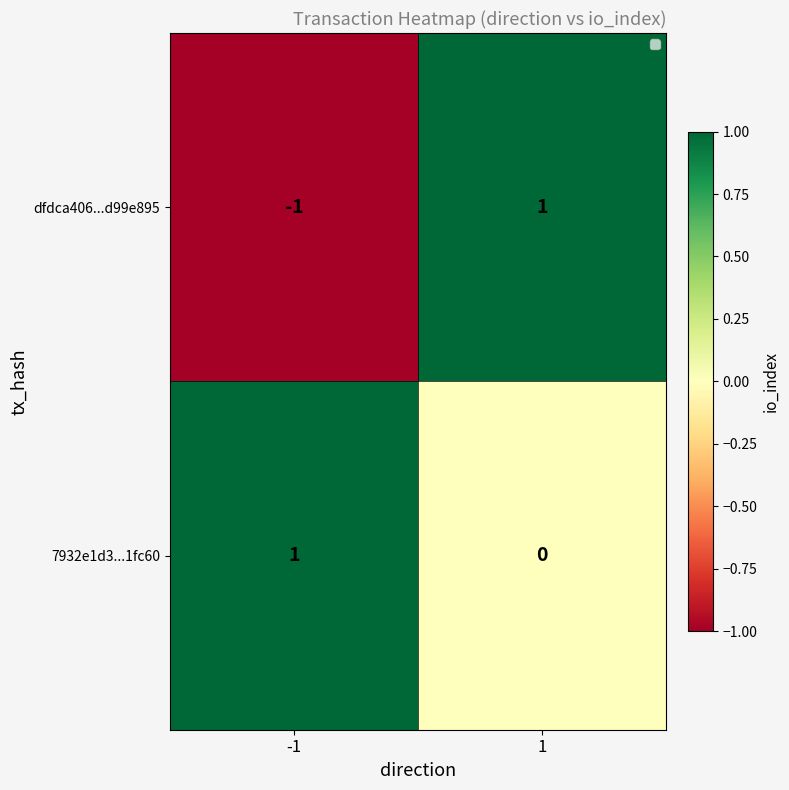

Reading left to right, extract all data points from this chart.

dfdca406...d99e895: -1	1
7932e1d3...1fc60: 1	0